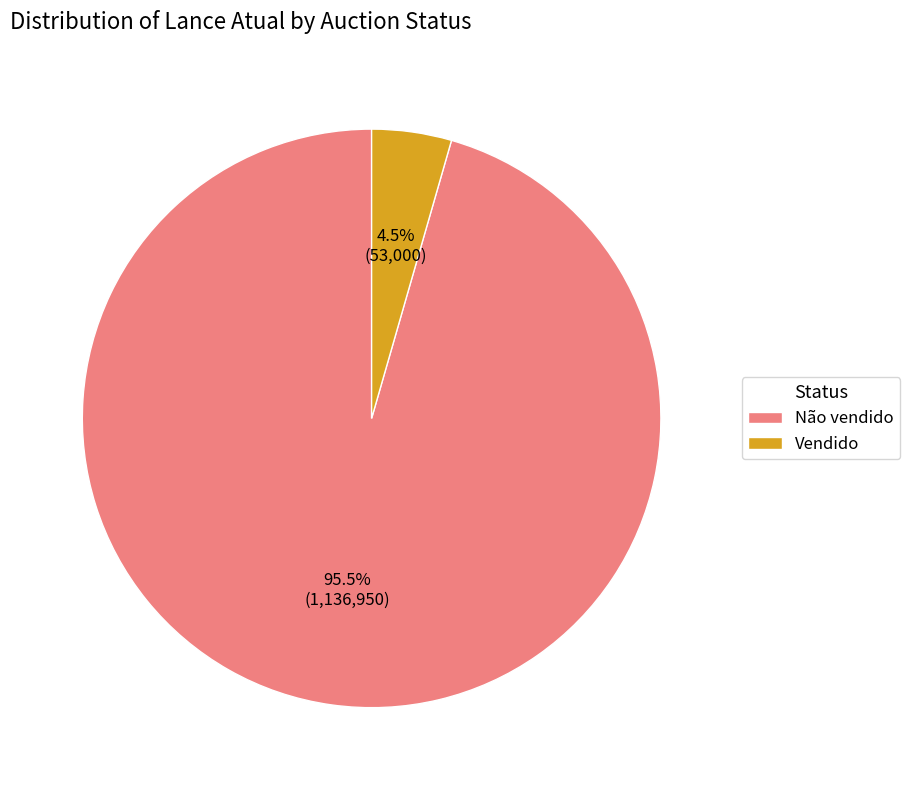

Count the number of slices in the pie.

2